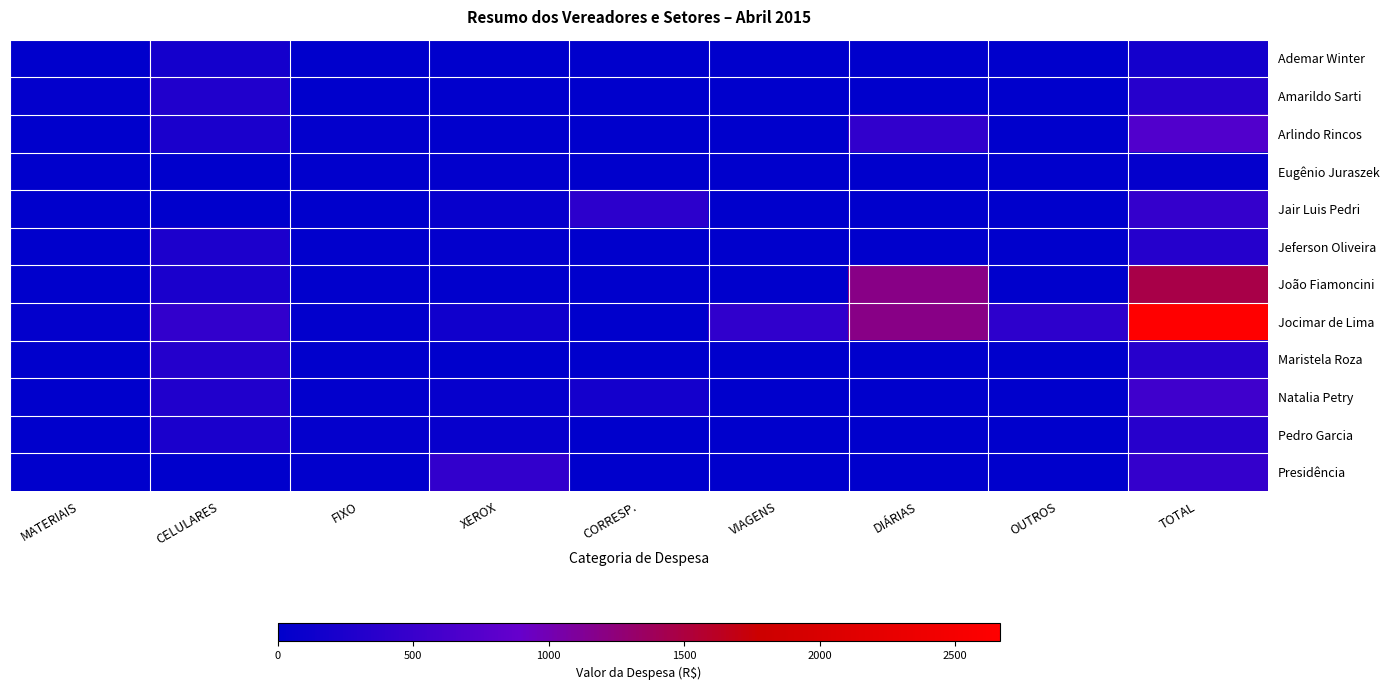

At which category is the sum across all series the highest?

TOTAL